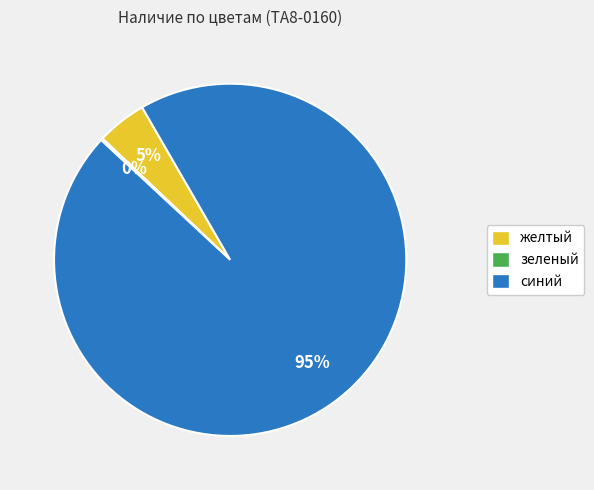

The синий slice represents 95% of the pie. True or false?

True